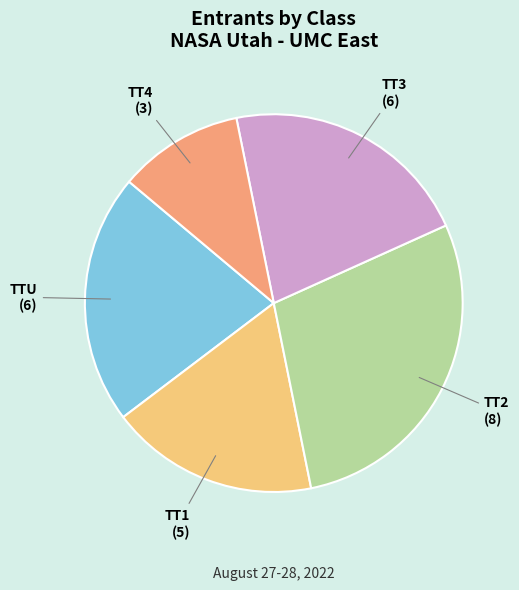

Is there a majority slice in this chart?

No